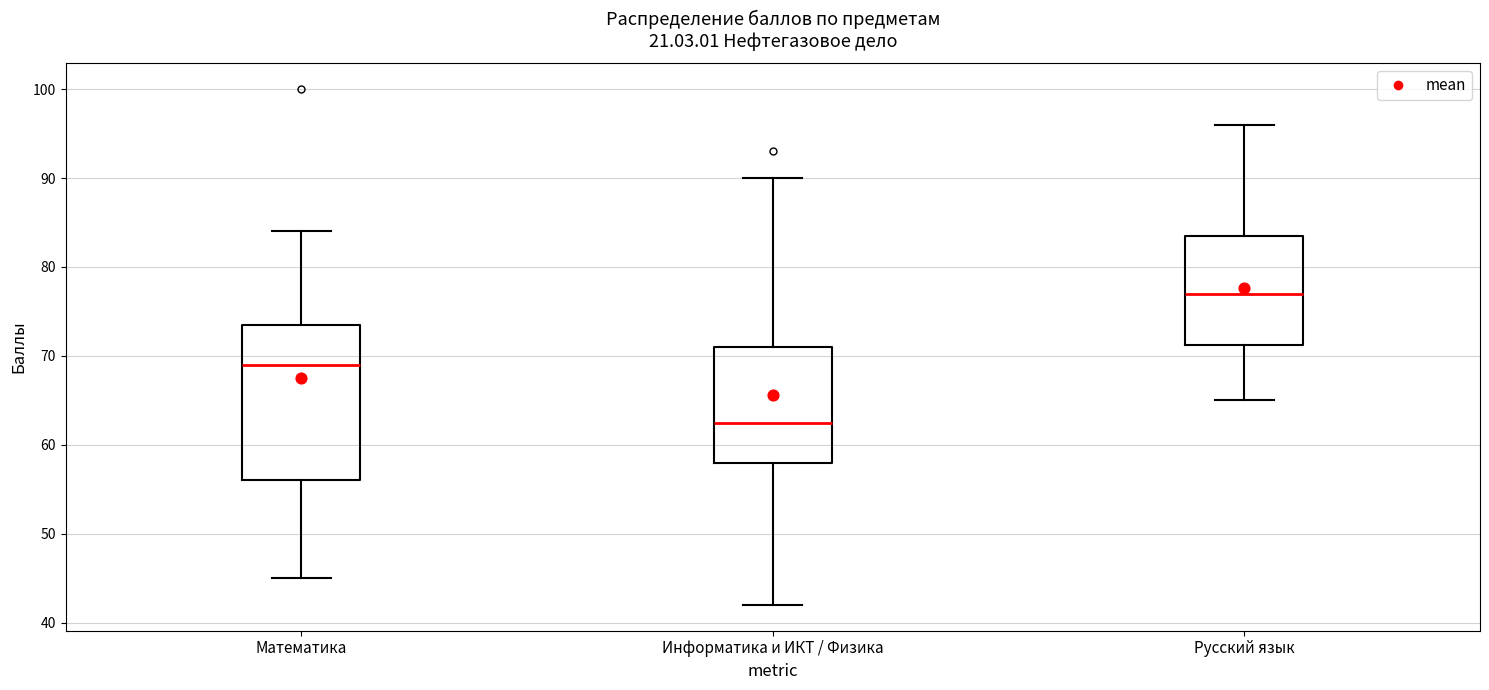

Reading left to right, read every box against the y-axis: the position of its median line, the range the box covers, and the ends of its whiskers. The values are not printed on the chart, so give them approximately, as read against the axis.

Математика: median 69, box 56 to 74, whiskers 45 to 84
Информатика и ИКТ / Физика: median 63, box 58 to 71, whiskers 42 to 90
Русский язык: median 77, box 71 to 84, whiskers 65 to 96